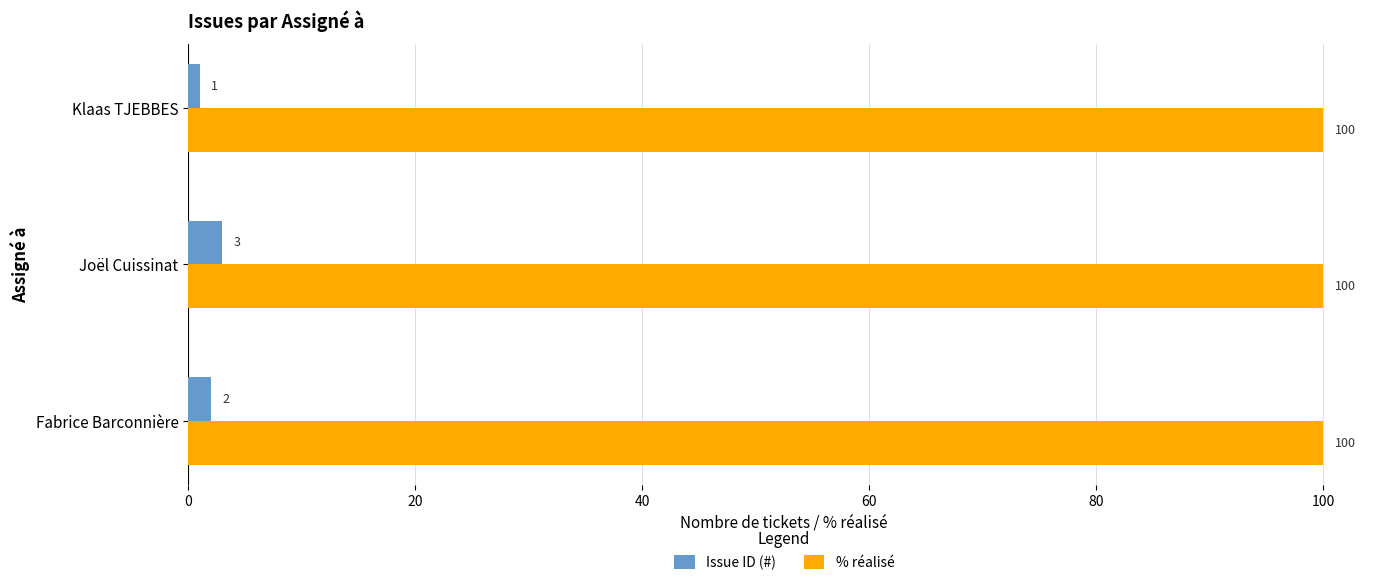

What is the sum of all Issue ID (#) values?

6